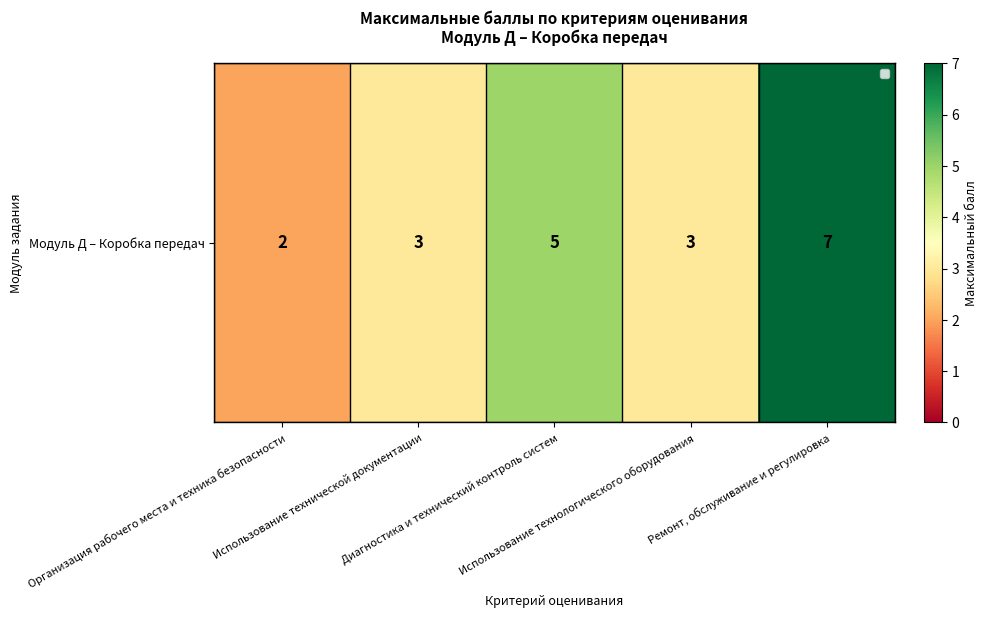

What is the average value?

4